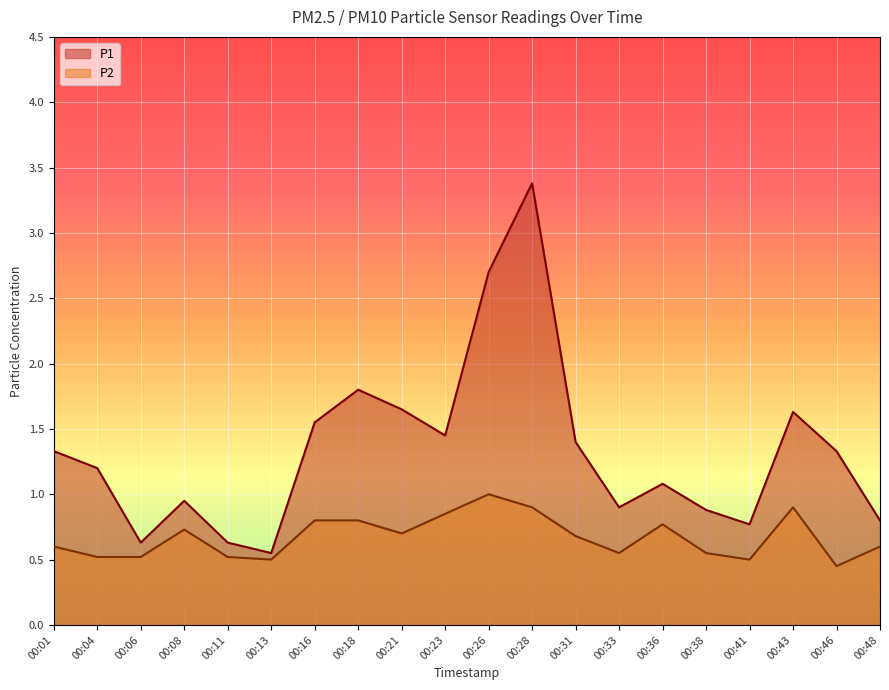

In P2, how many points are higher than both neighbors (excluding endpoints)?

4